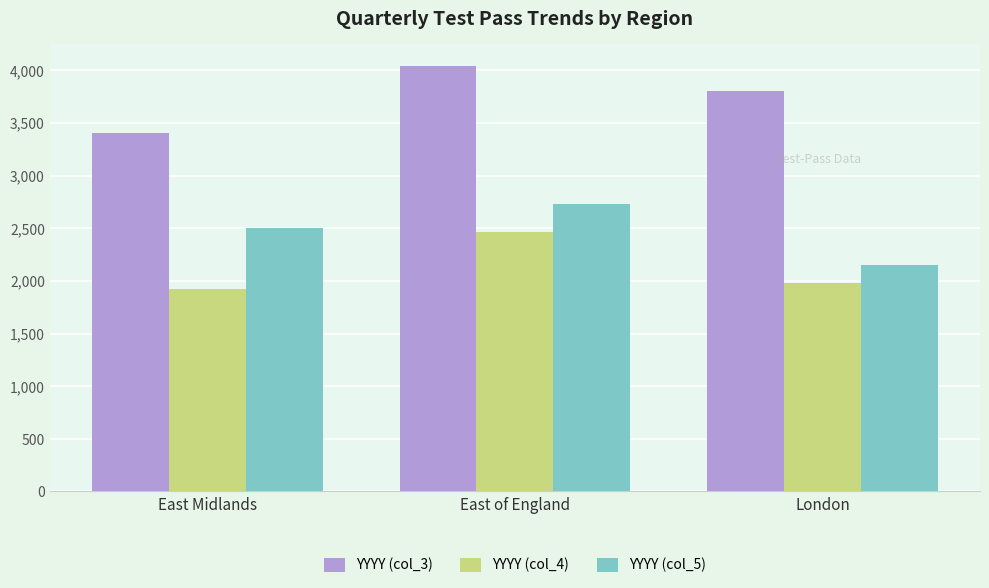

The value of YYYY (col_4) at East of England is 2463. True or false?

True